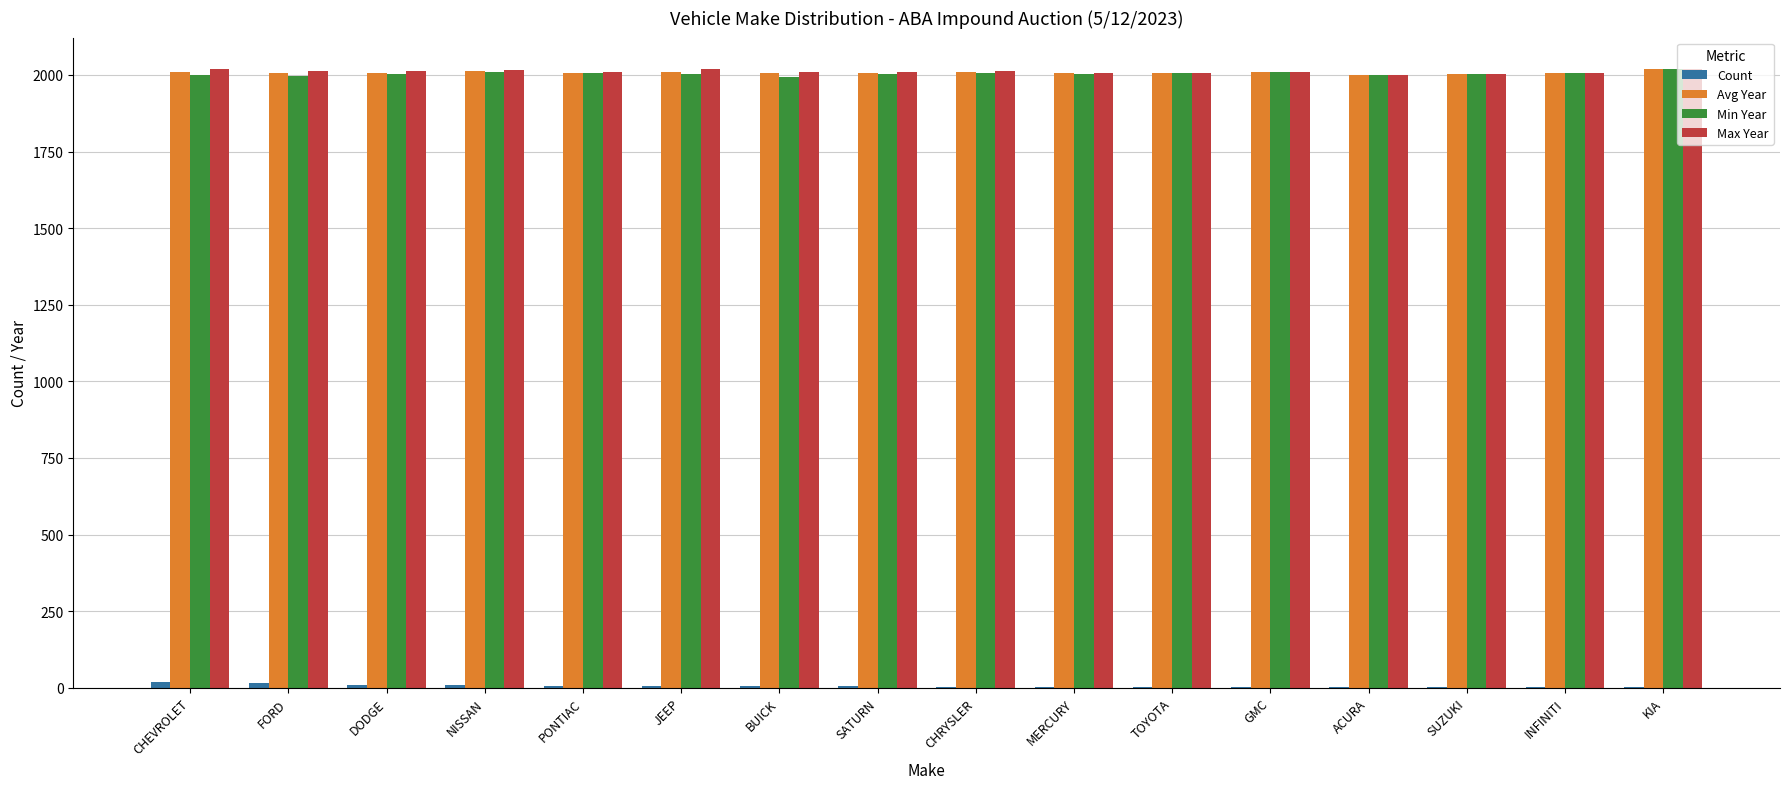

What is the sum of all Min Year values?

32071